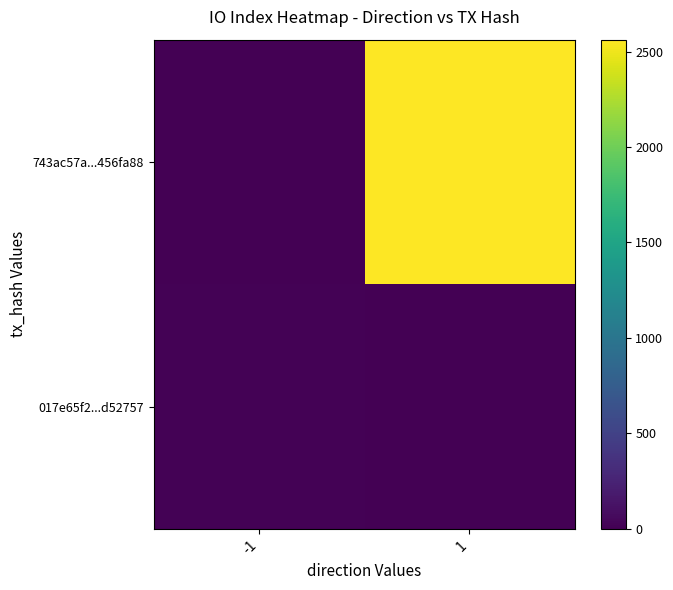

List the series in order of their overall mean, highest first.

743ac57a...456fa88, 017e65f2...d52757